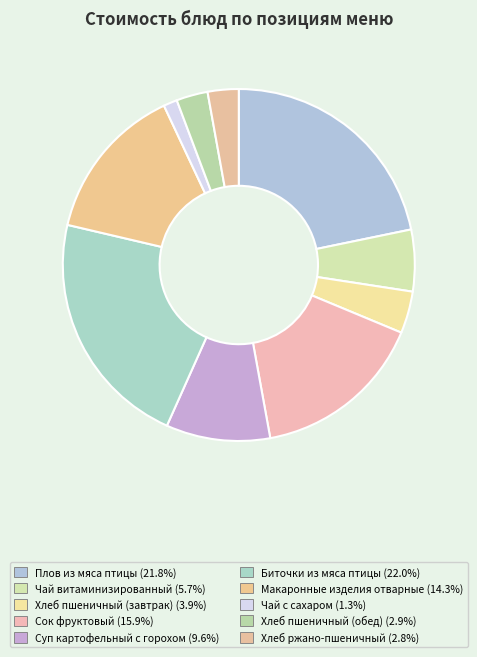

How much of the chart is everything except Суп картофельный с горохом?

90.4%